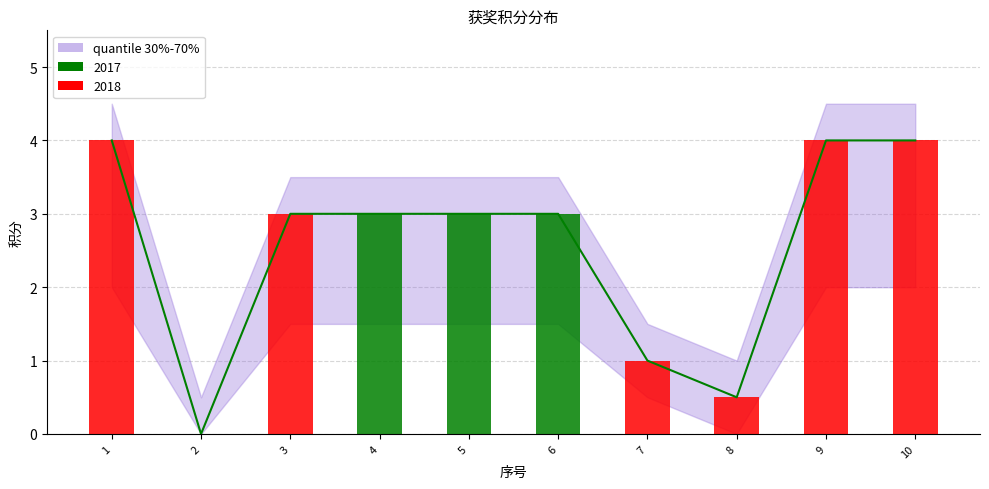

What is the highest value of the 积分上限 series?

4.5